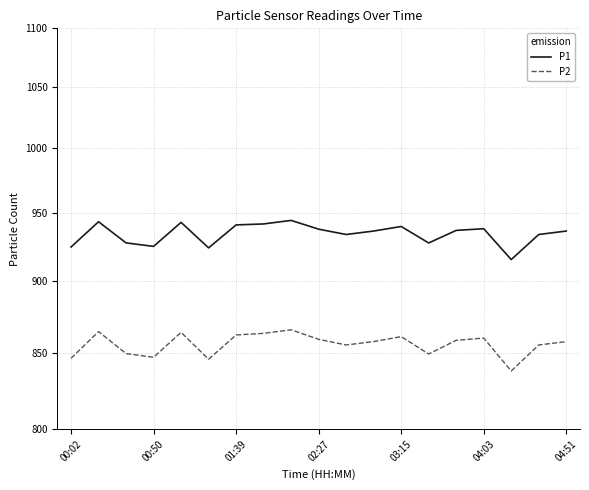

At 13, list the series in order from smallest to largest.

P2, P1